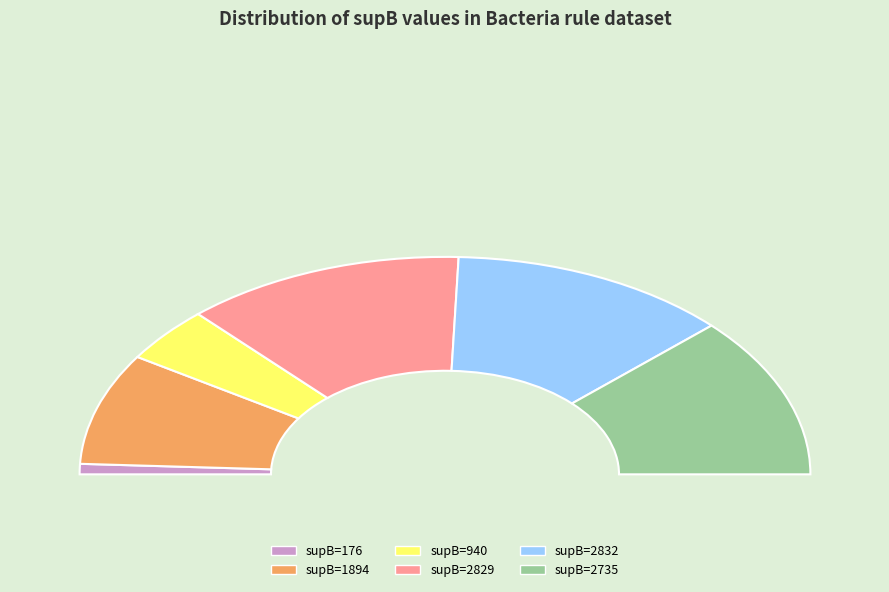

What percentage do 2735 and 940 together represent?

32.2%